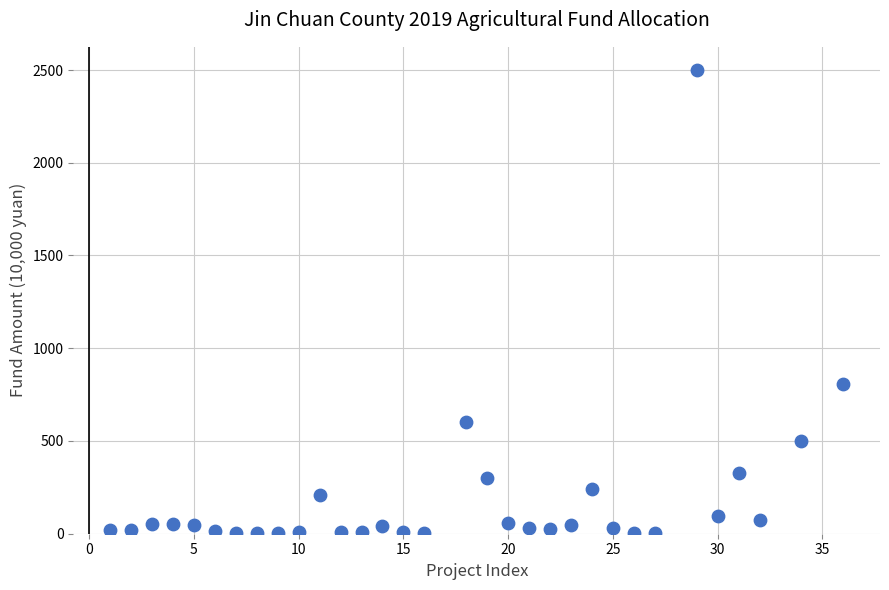

What is the range of X values (max minus min)?

35.0